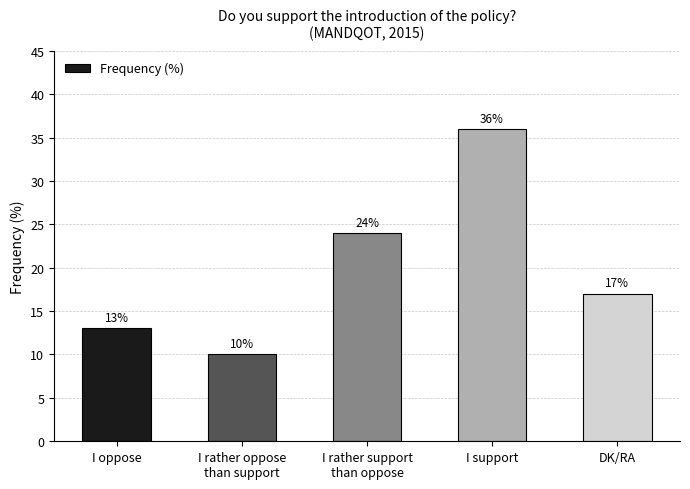

Which has a higher value, I support or I rather oppose
than support?

I support